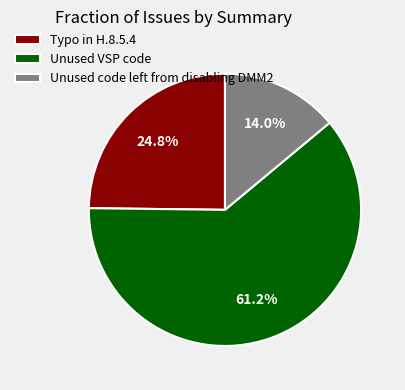

Is there any slice that represents more than half of the pie?

Yes